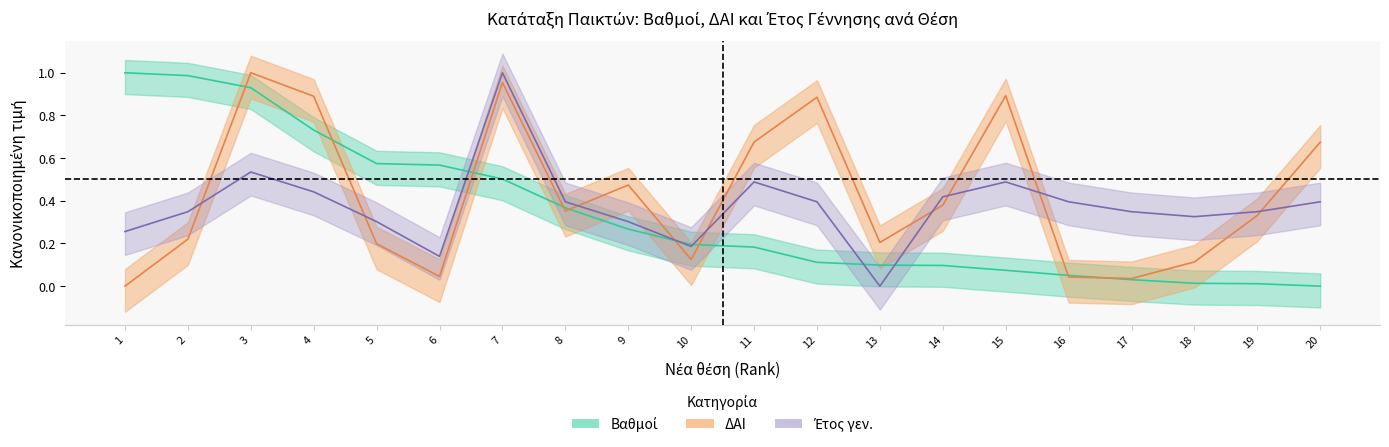

Where is Έτος γεν. nearest to the value 0?

13